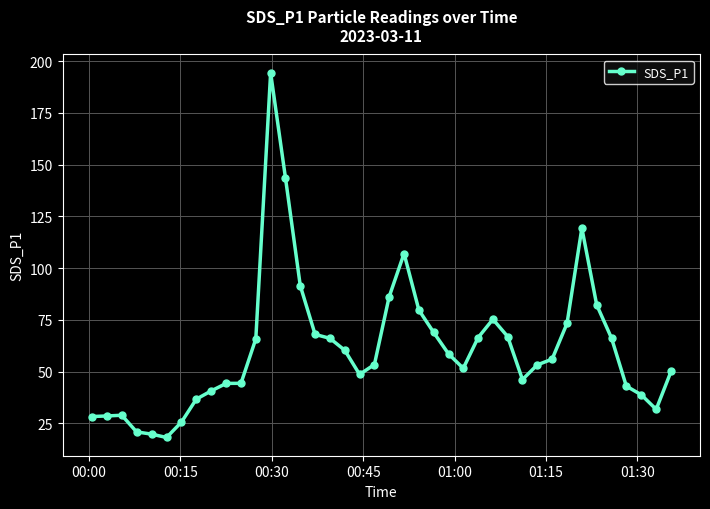

What is the value of the 37th point from the left?

43.0